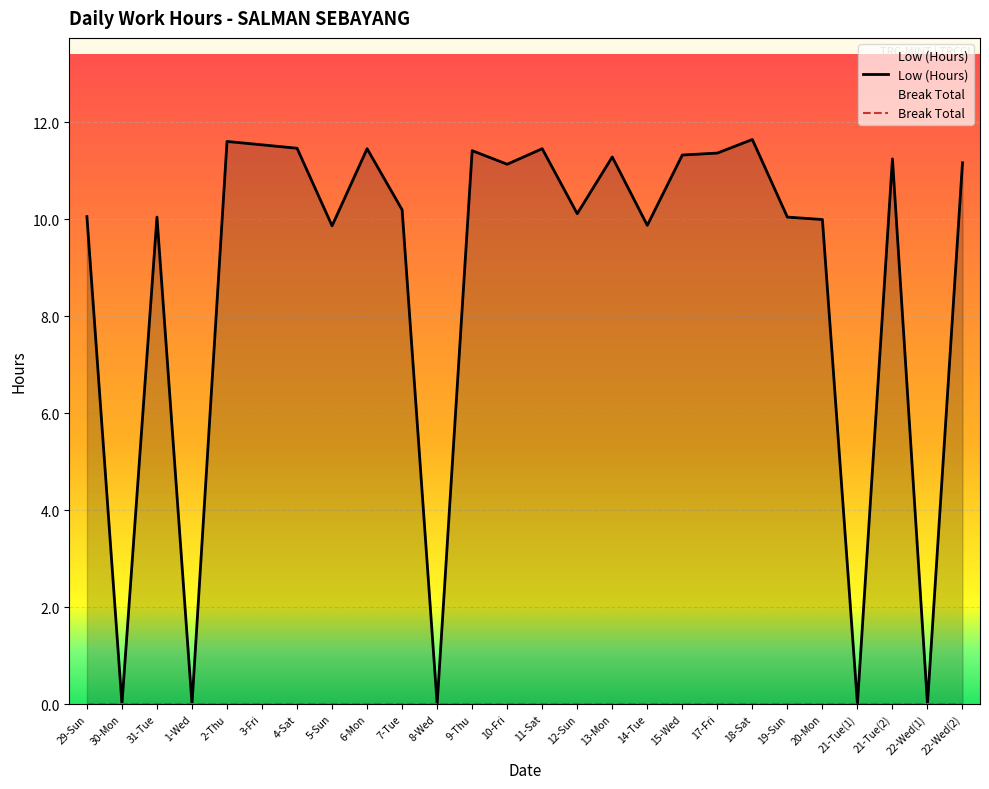

What is the change in value from 10-Fri to 14-Tue?

-1.3